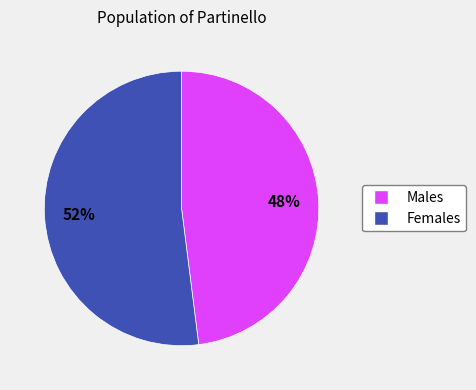

To the nearest percent, what is the average slice percentage?

50%